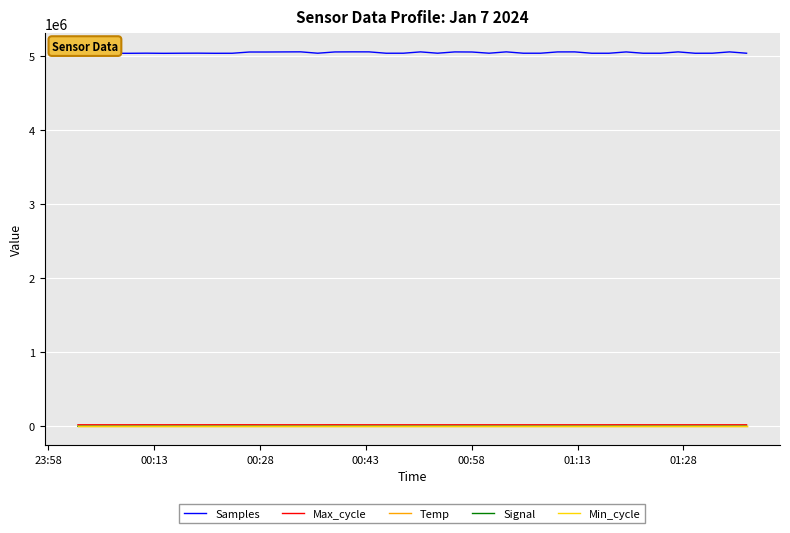

Which series has the largest range (max minus min)?

Samples